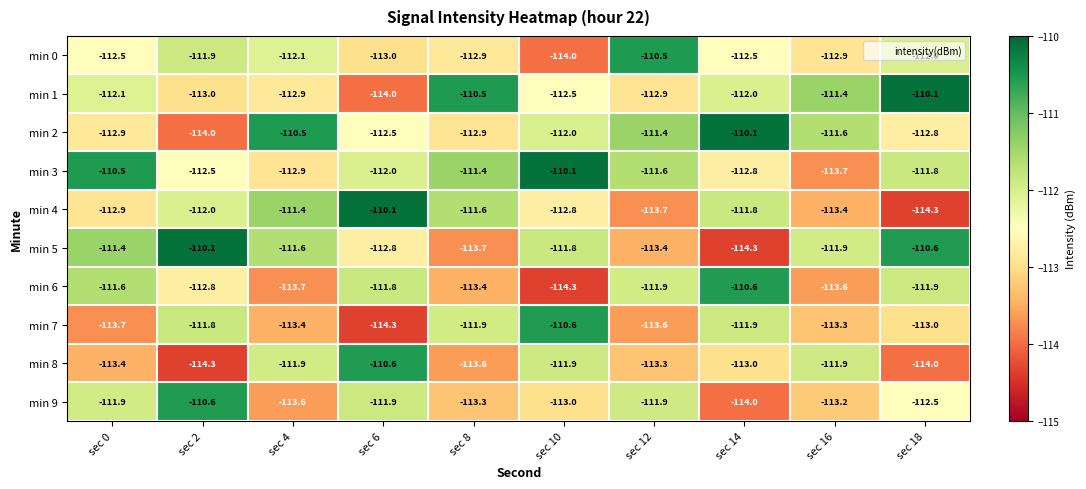

The value of min 3 at sec 16 is -113.7. True or false?

True